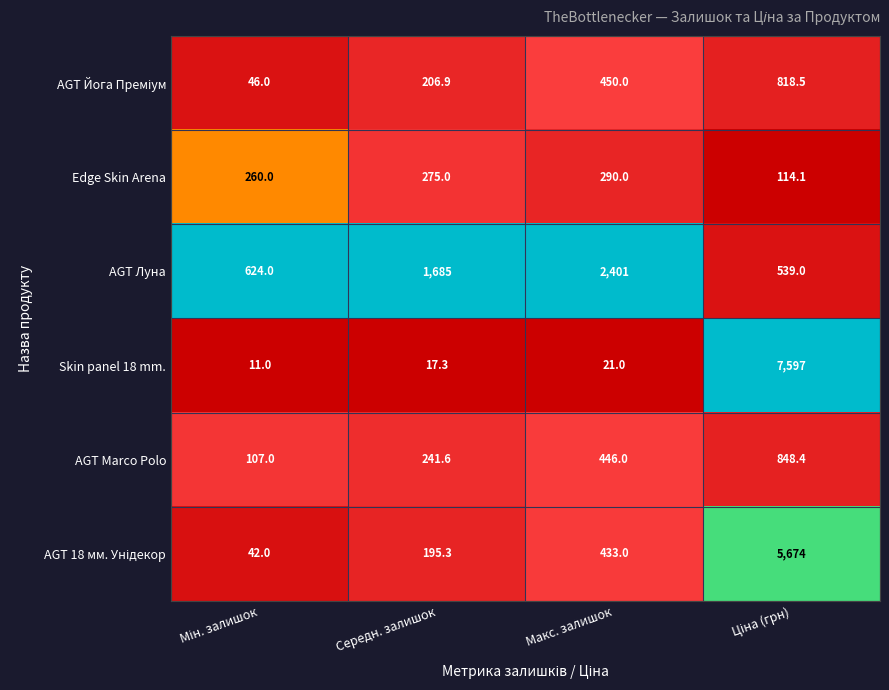

The Skin panel 18 mm. series shows 11.8 at Макс. залишок. True or false?

False